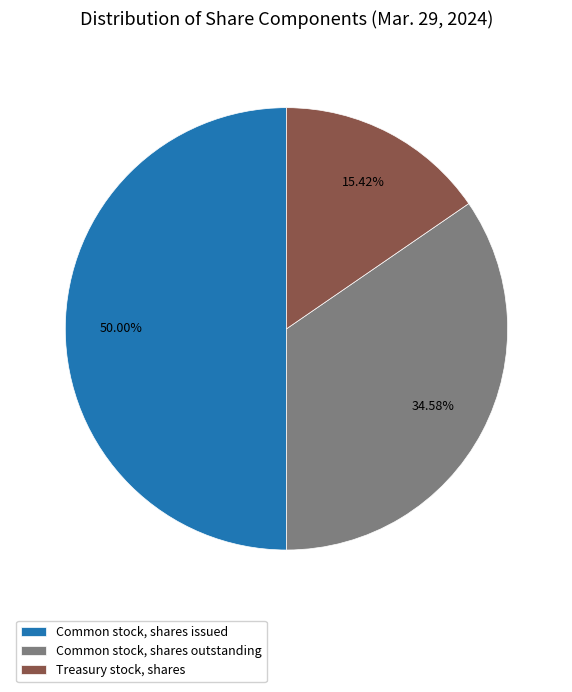

Do Treasury stock, shares and Common stock, shares issued together represent more than half of the pie?

Yes